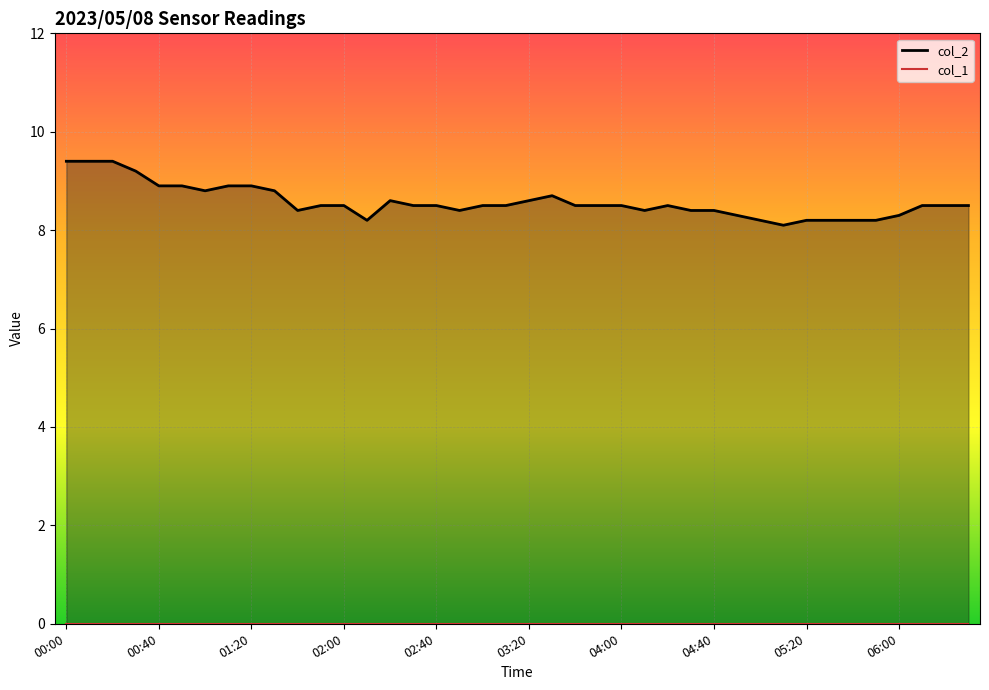

The value of col_2 at 02:00 is 4.2. True or false?

False